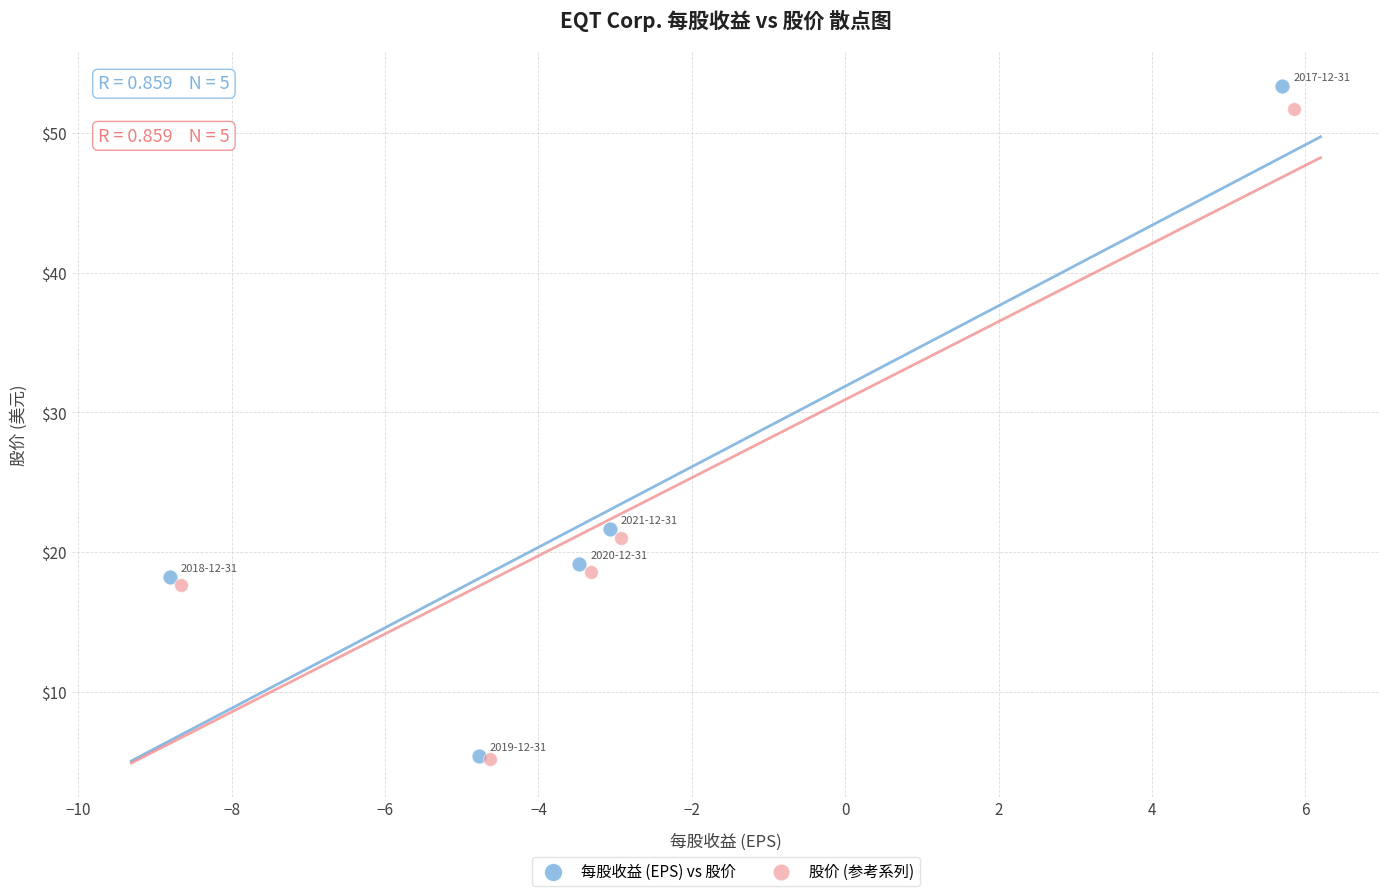

Which series has the largest Y range (max minus min)?

每股收益 (EPS) vs 股价